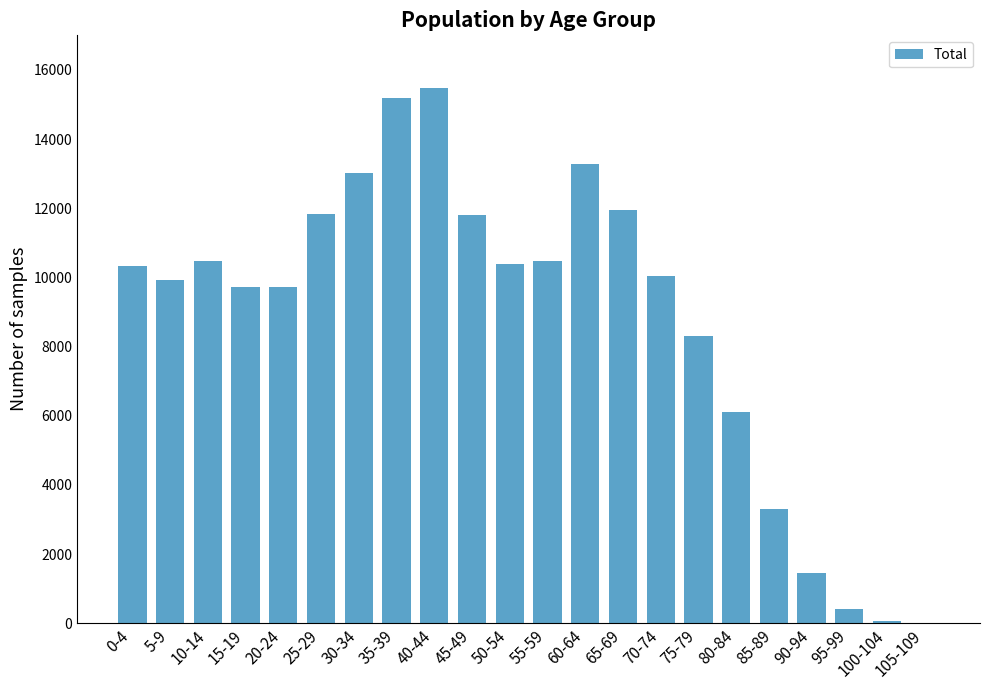

What is the sum of the values at 95-99 and 5-9?

10326